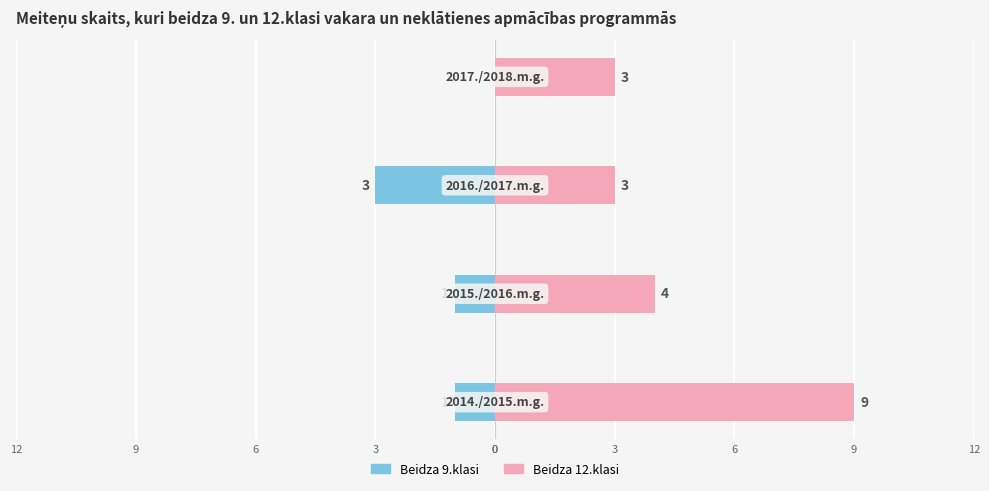

Reading left to right, extract all data points from this chart.

Beidza 9.klasi: -1	-1	-3	0
Beidza 12.klasi: 9	4	3	3